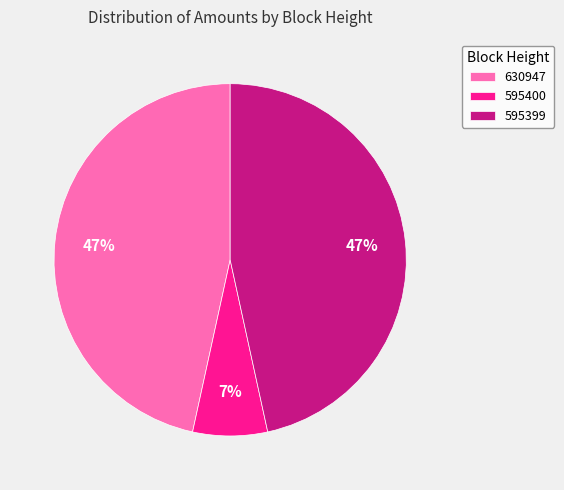

True or false: 595400 accounts for 7% of the total.

True